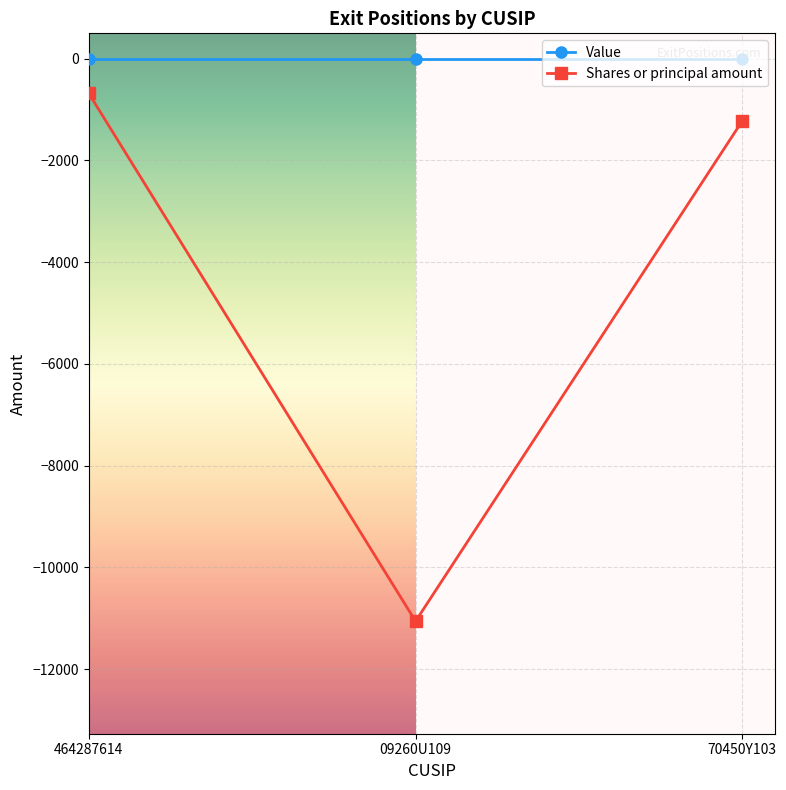

Where does the Shares or principal amount series first go above -1220?

464287614